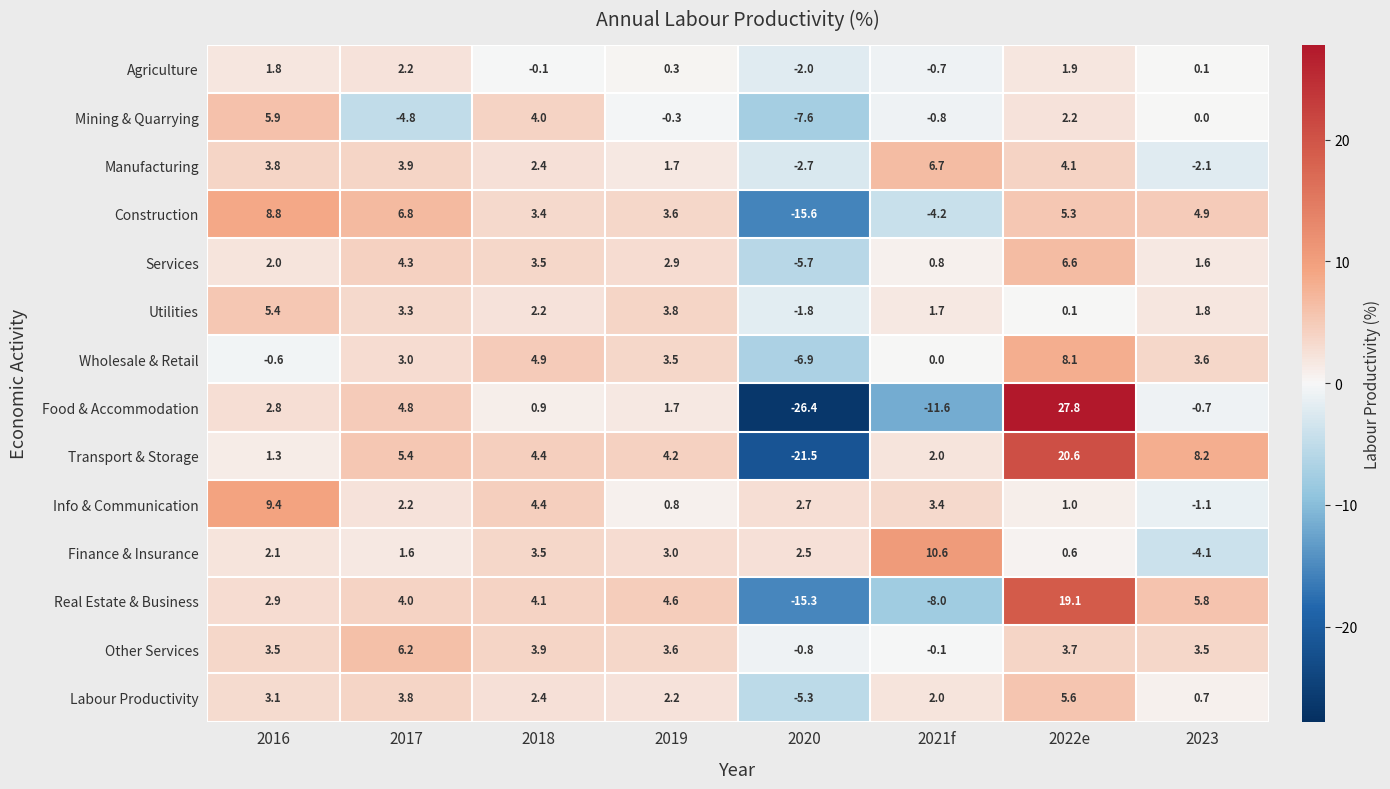

At which category is the sum across all series the highest?

2022e